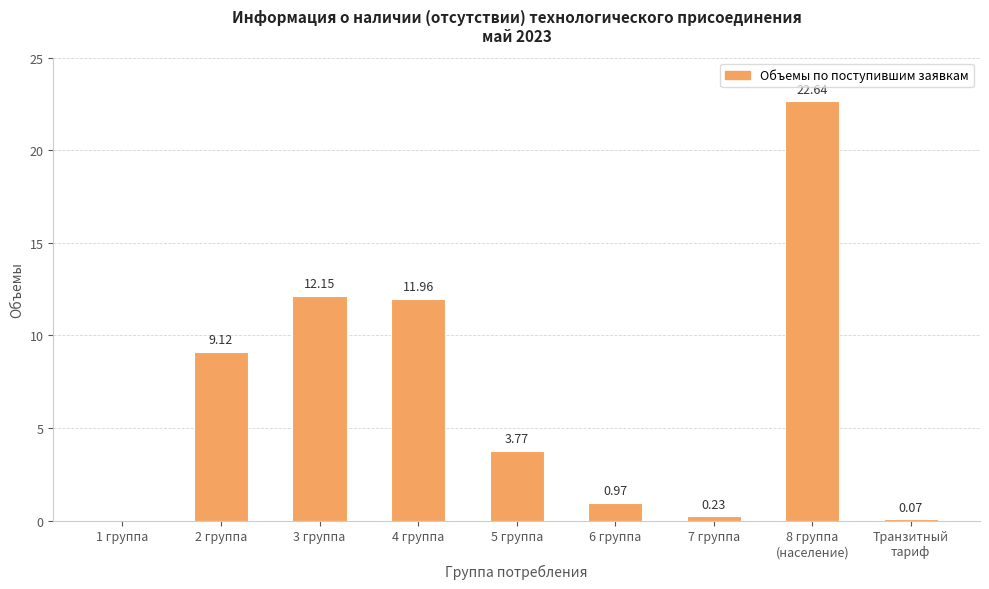

The chart shows a value of 9.1 at 2 группа. True or false?

True